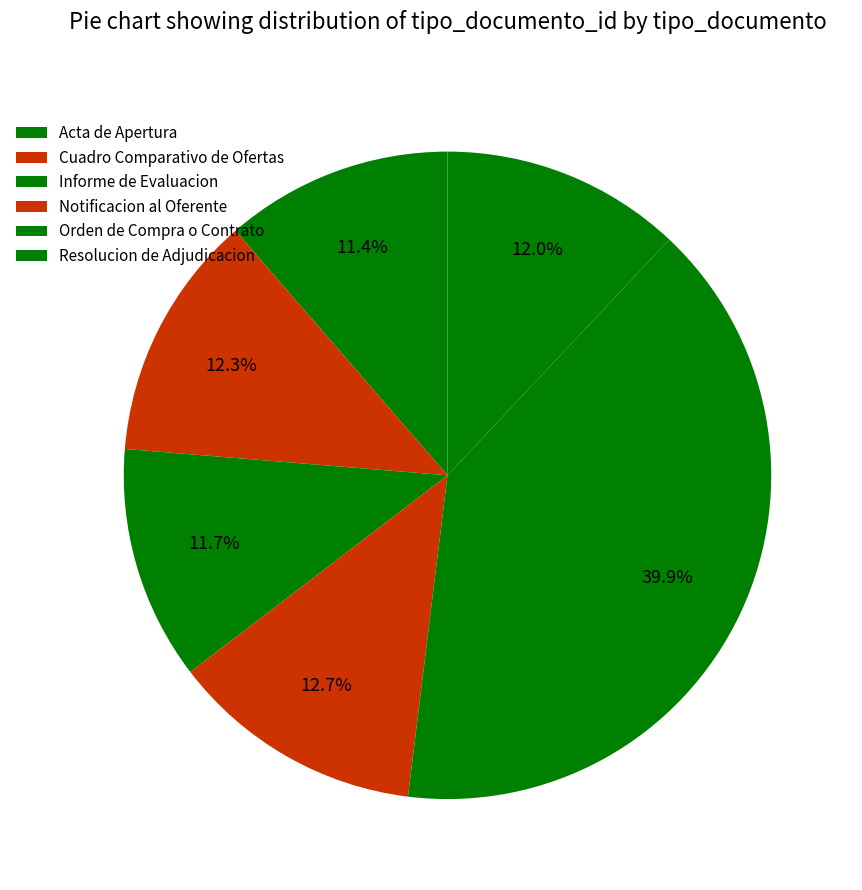

Combined, do Informe de Evaluacion and Resolucion de Adjudicacion account for over 50%?

No